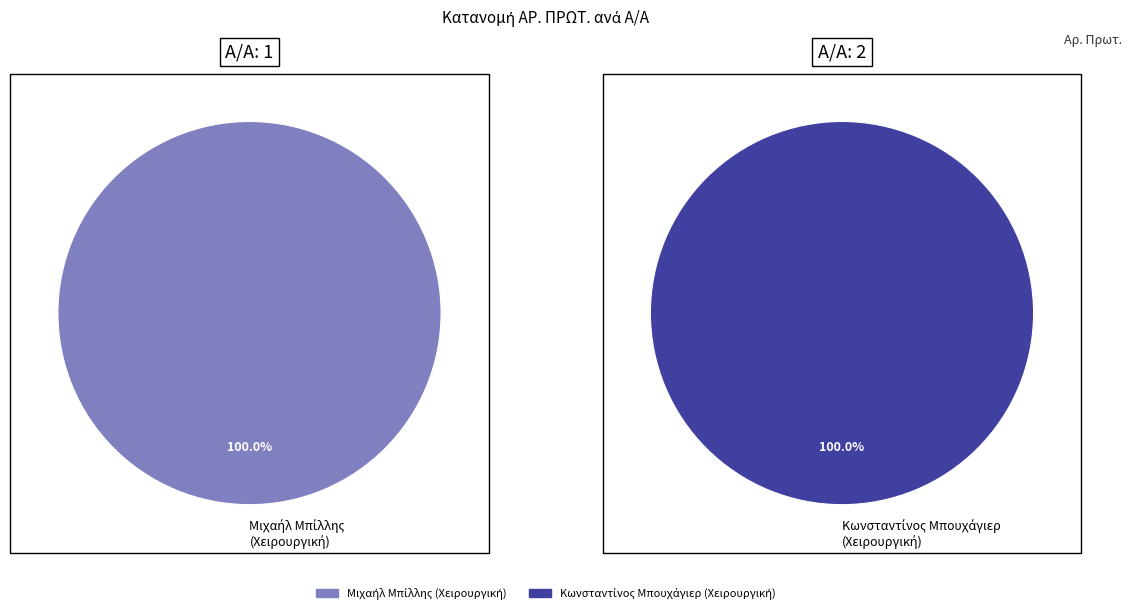

What is the change in value from Μιχαήλ Μπίλλης
(Χειρουργική) to Κωνσταντίνος Μπουχάγιερ
(Χειρουργική)?

+1007